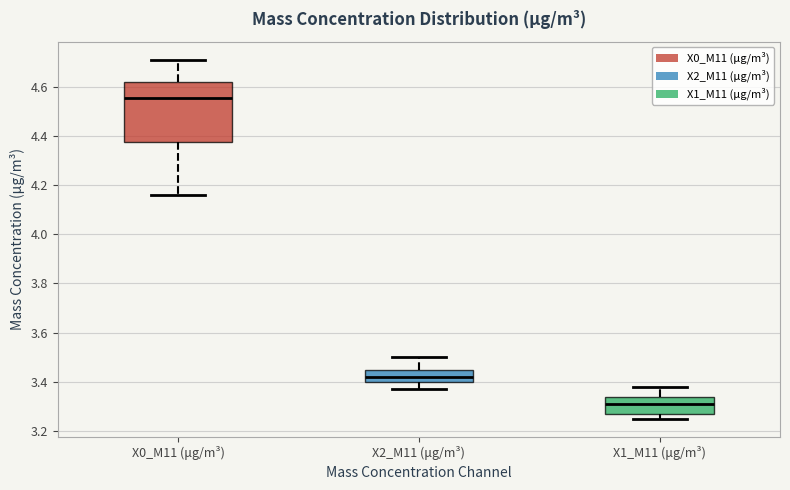

Comparing the boxes themselves (not the whiskers), which one is the tallest?

X0_M11 (μg/m³)